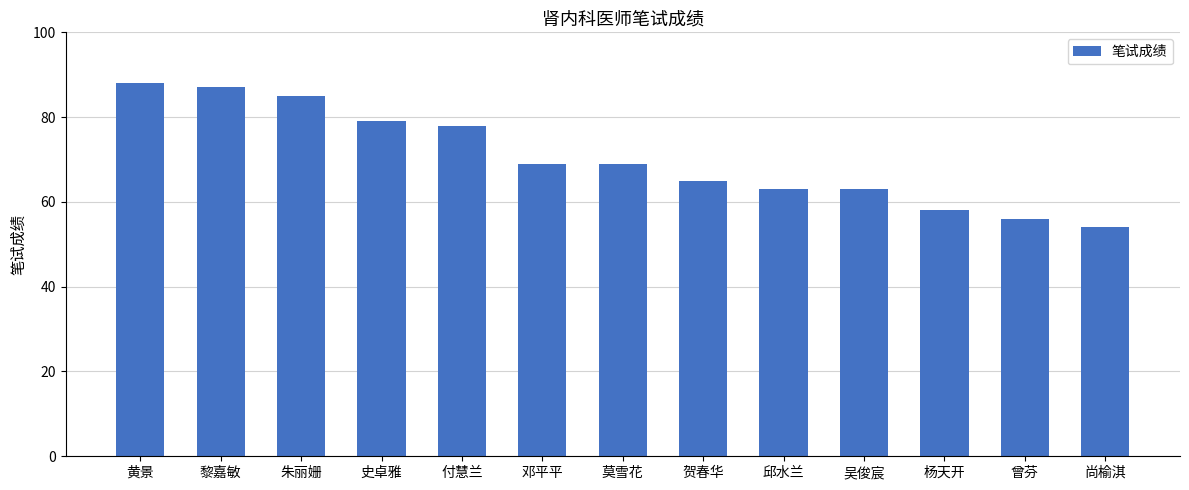

Count the number of data series in this chart.

1